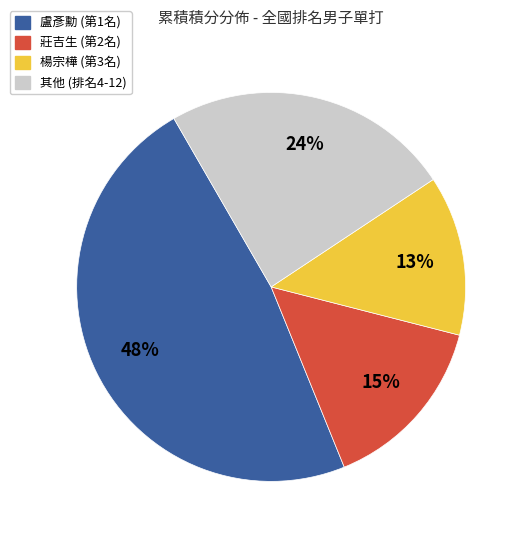

To the nearest percent, what is the average slice percentage?

25%